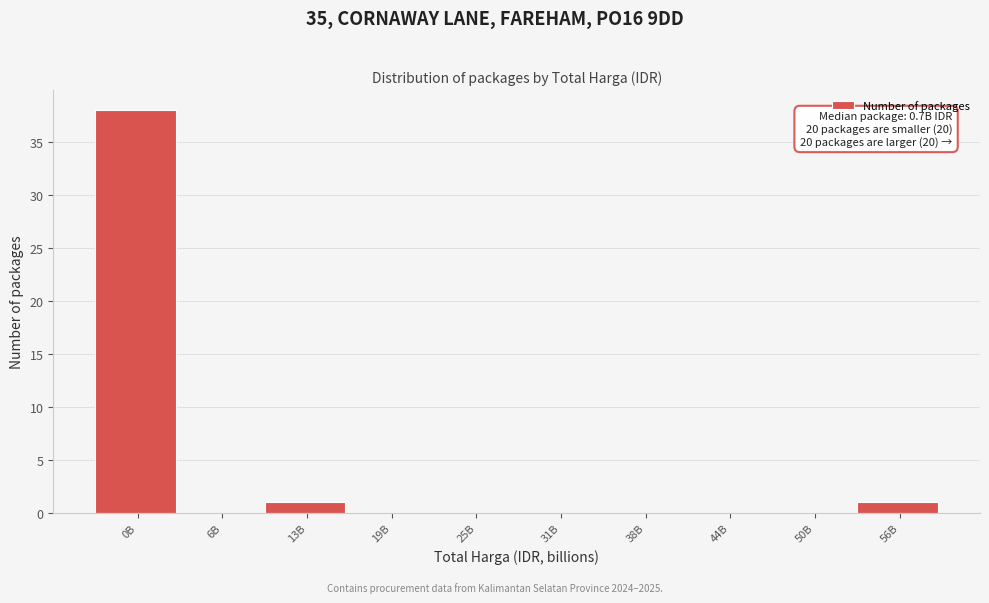

Reading right to left, what are all the values shown in this chart?

56B=1	50B=0	44B=0	38B=0	31B=0	25B=0	19B=0	13B=1	6B=0	0B=38